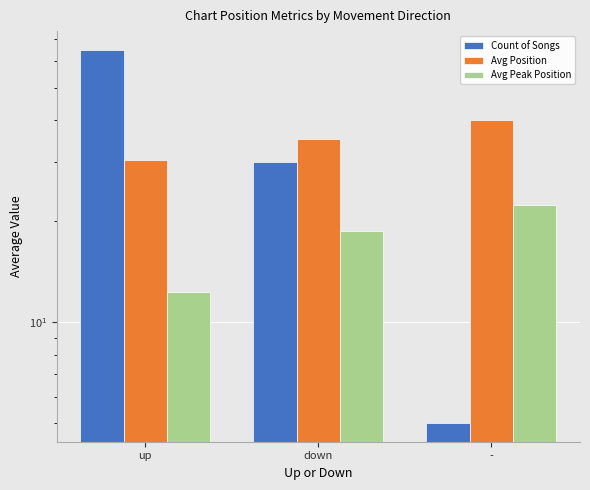

At which label is Avg Position closest to 35?

down